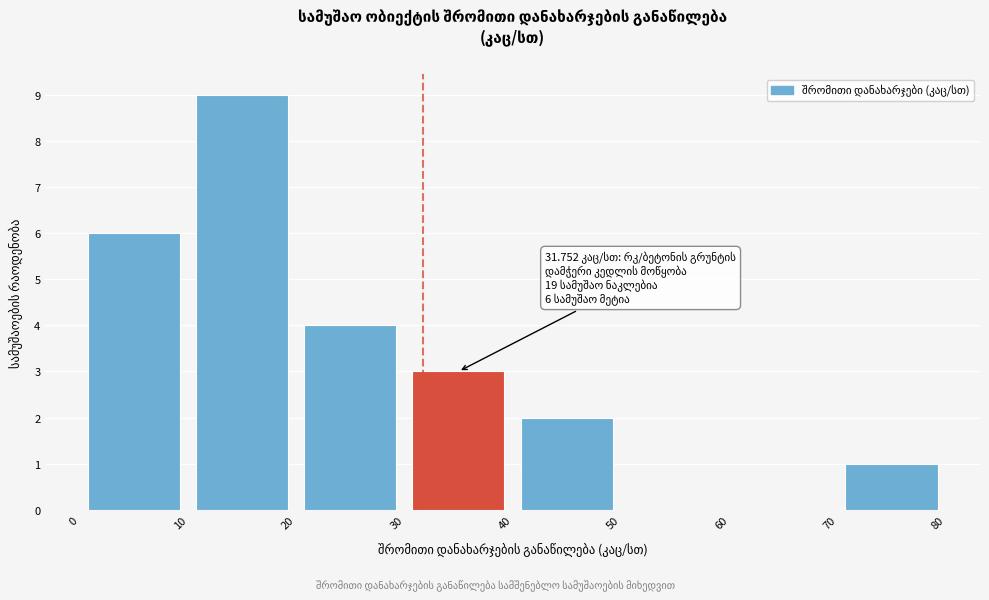

Over which range of the x-axis is the bar tallest?

10 to 20